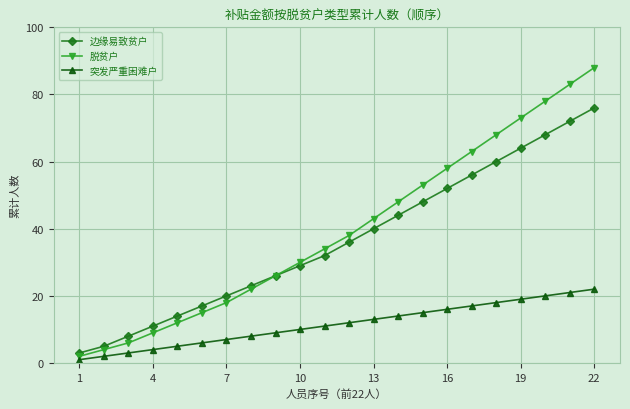

Reading right to left, what are all the values shown in this chart?

边缘易致贫户: 76	72	68	64	60	56	52	48	44	40	36	32	29	26	23	20	17	14	11	8	5	3
脱贫户: 88	83	78	73	68	63	58	53	48	43	38	34	30	26	22	18	15	12	9	6	4	2
突发严重困难户: 22	21	20	19	18	17	16	15	14	13	12	11	10	9	8	7	6	5	4	3	2	1